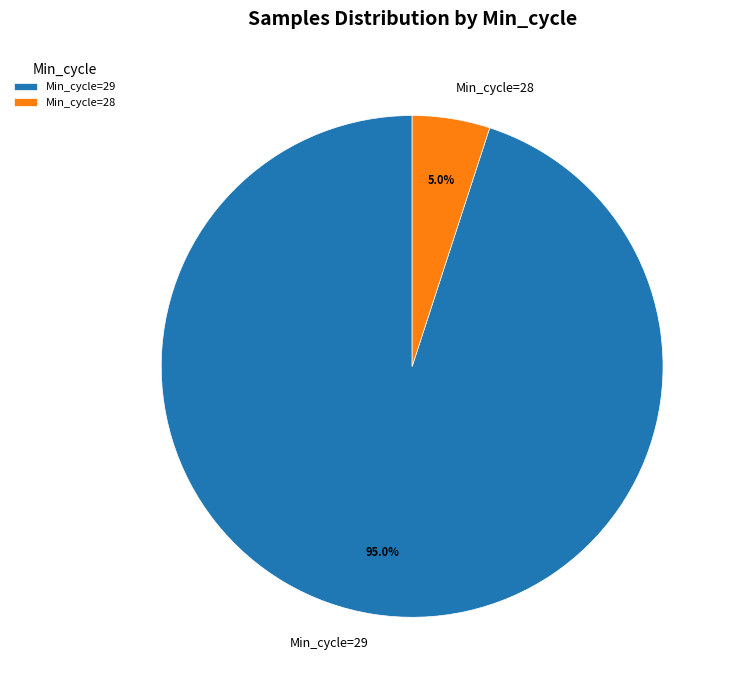

What is the largest slice in the pie chart?

Min_cycle=29